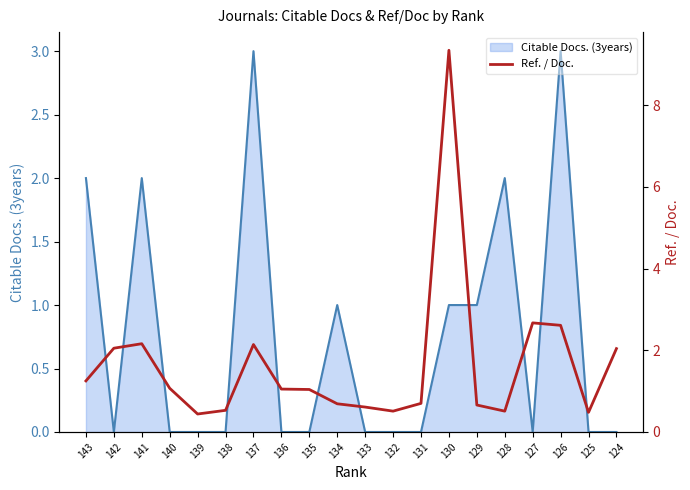

The Citable Docs. (3years) series shows 1 at 125. True or false?

False